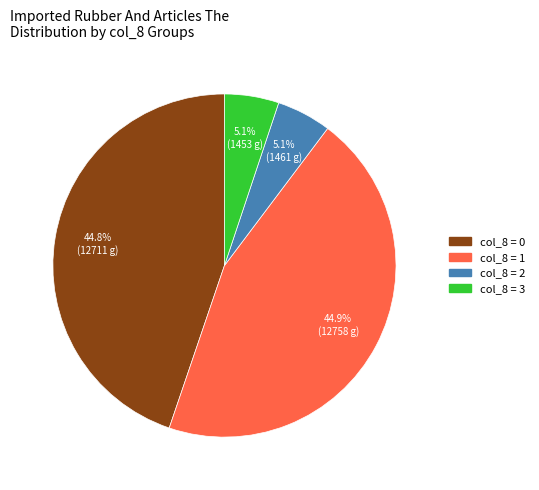

Is there any slice that represents more than half of the pie?

No